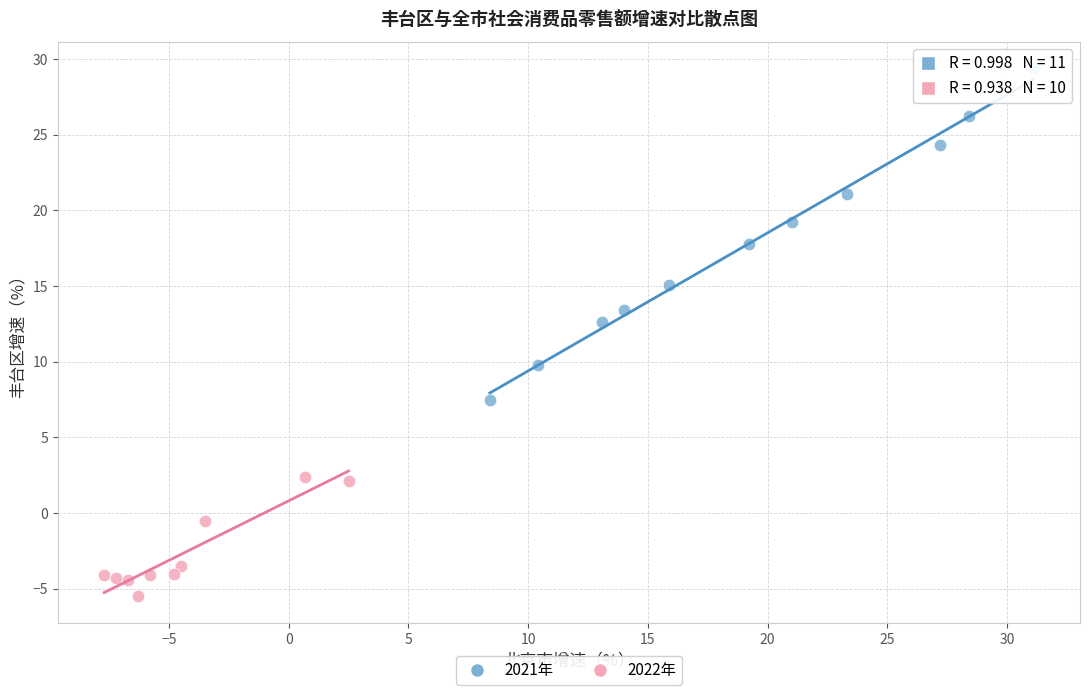

Which series has the widest spread of Y values?

2021年